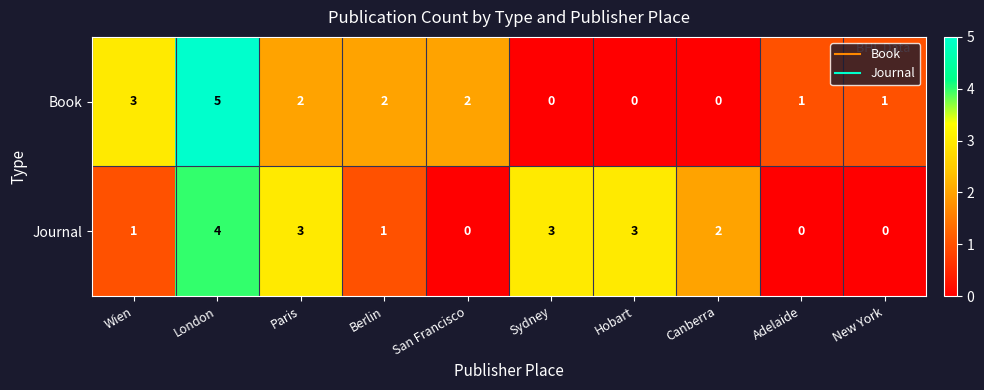

What is the difference between the maximum and second lowest values in the Journal series?

4